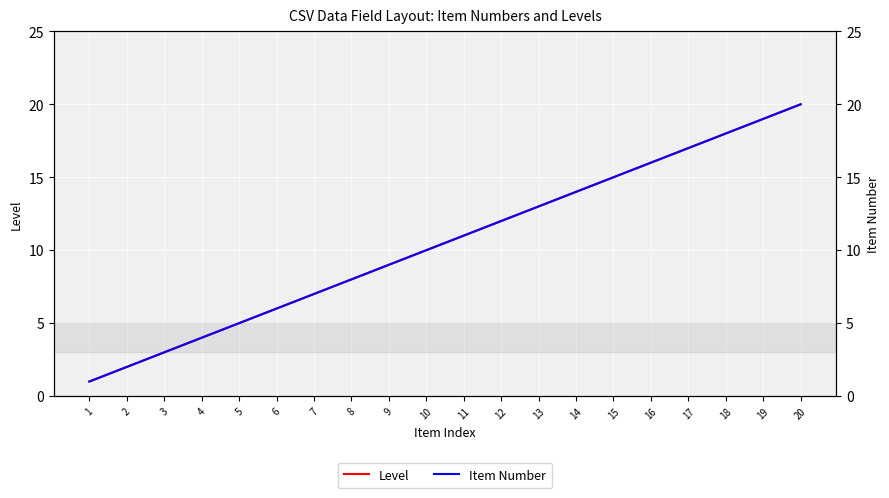

At which category does the chart reach its peak across all series?

20